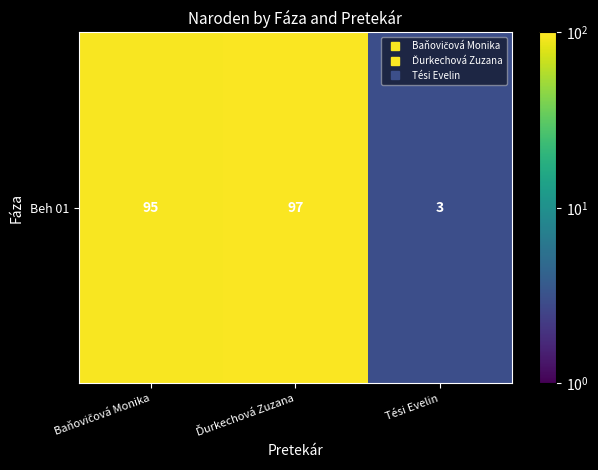

What is the maximum value shown in the chart?

97